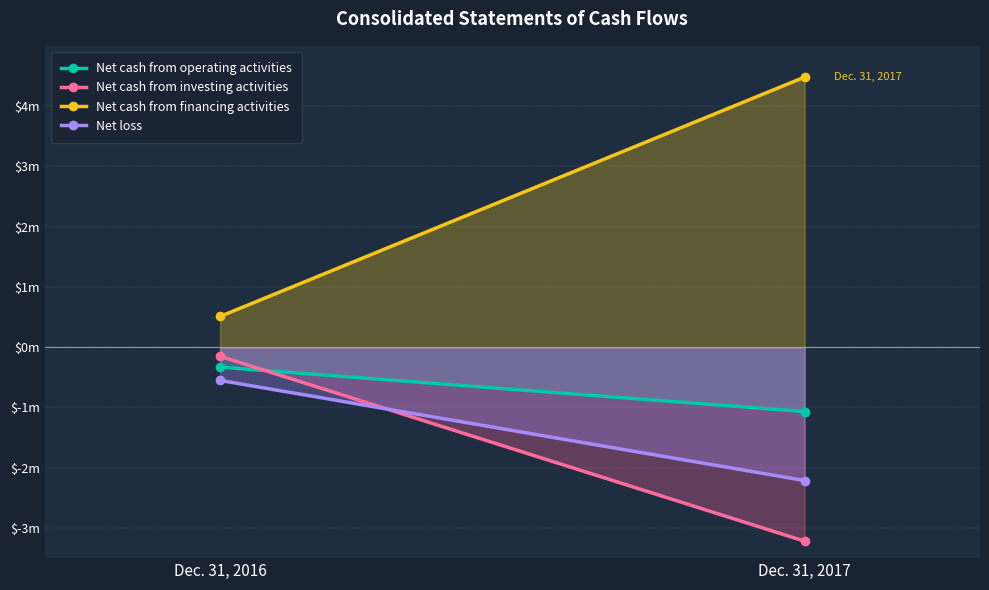

What are all the series names shown in the legend?

Net cash from operating activities, Net cash from investing activities, Net cash from financing activities, Net loss